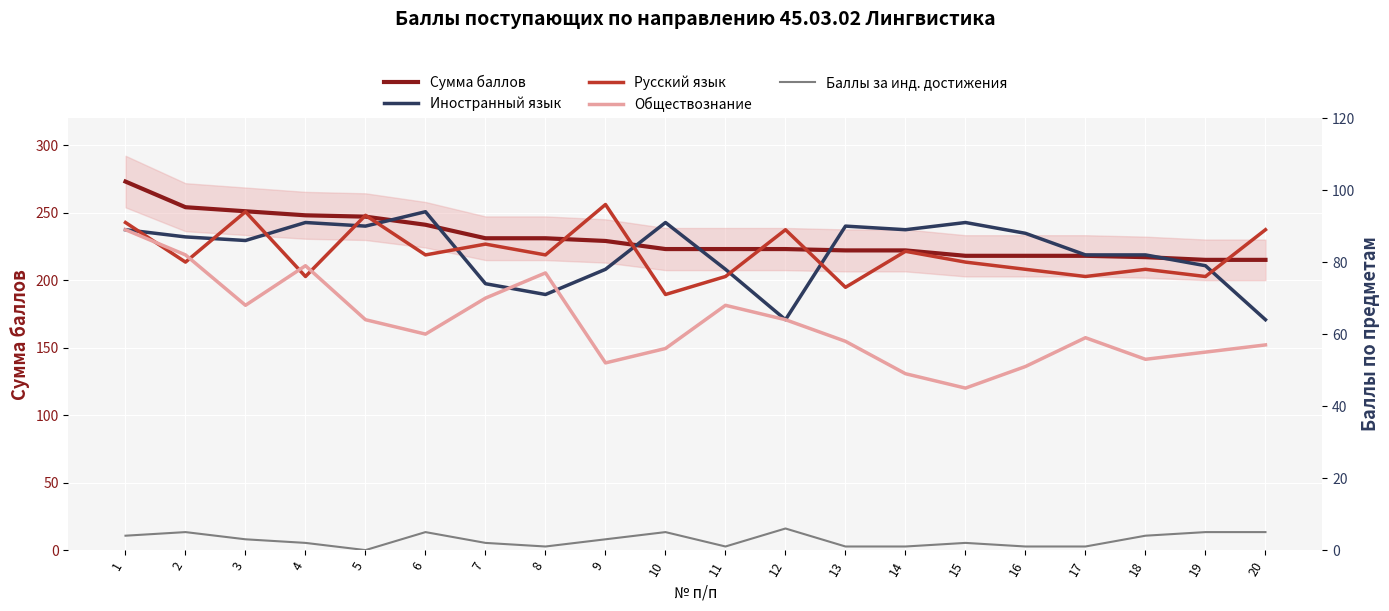

Reading left to right, transcribe all the data shown in this chart.

Сумма баллов: 1=273	2=254	3=251	4=248	5=247	6=241	7=231	8=231	9=229	10=223	11=223	12=223	13=222	14=222	15=218	16=218	17=218	18=217	19=215	20=215
Иностранный язык: 1=89	2=87	3=86	4=91	5=90	6=94	7=74	8=71	9=78	10=91	11=78	12=64	13=90	14=89	15=91	16=88	17=82	18=82	19=79	20=64
Русский язык: 1=91	2=80	3=94	4=76	5=93	6=82	7=85	8=82	9=96	10=71	11=76	12=89	13=73	14=83	15=80	16=78	17=76	18=78	19=76	20=89
Обществознание: 1=89	2=82	3=68	4=79	5=64	6=60	7=70	8=77	9=52	10=56	11=68	12=64	13=58	14=49	15=45	16=51	17=59	18=53	19=55	20=57
Баллы за инд. достижения: 1=4	2=5	3=3	4=2	5=0	6=5	7=2	8=1	9=3	10=5	11=1	12=6	13=1	14=1	15=2	16=1	17=1	18=4	19=5	20=5